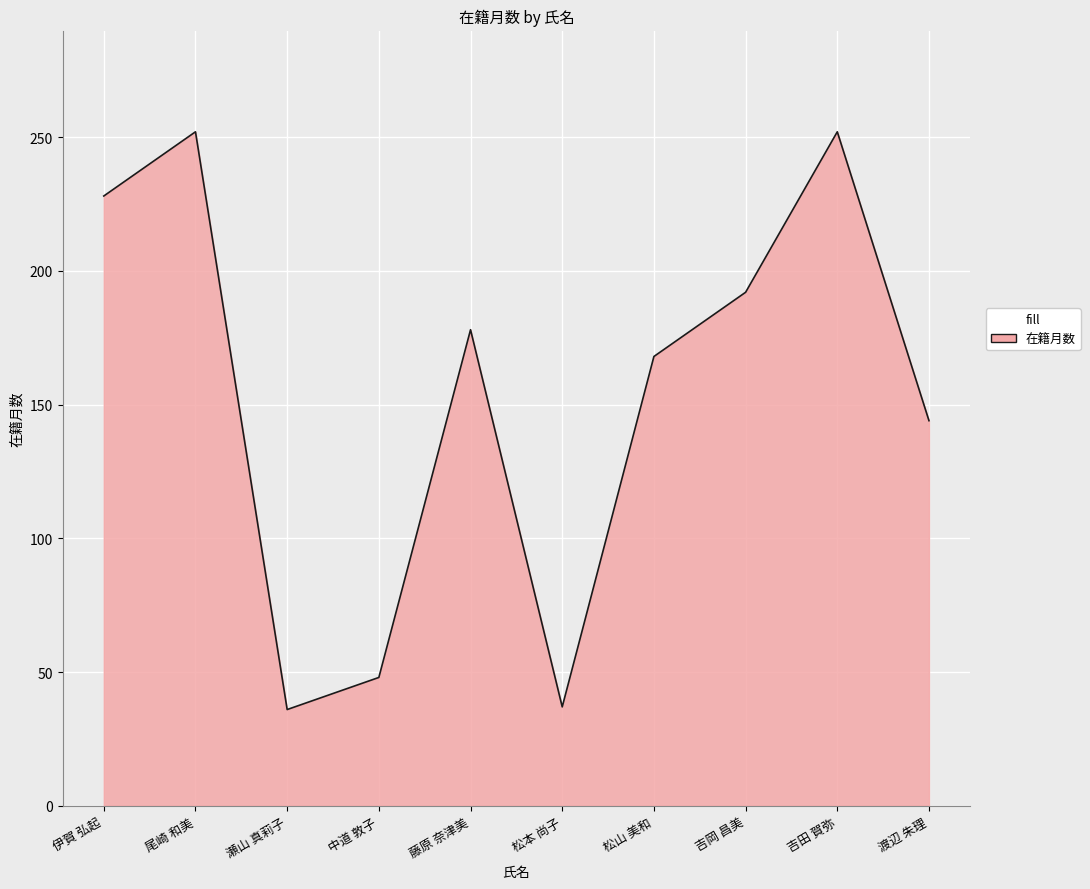

Where is the data nearest to the value 144?

渡辺 朱理